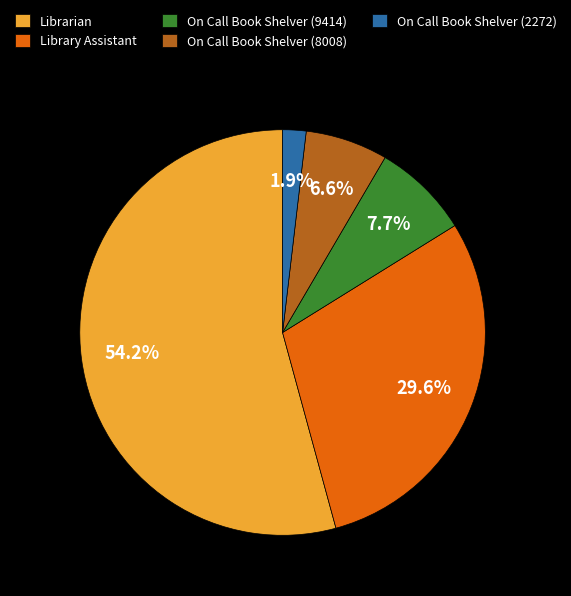

How many slices are in this pie chart?

5